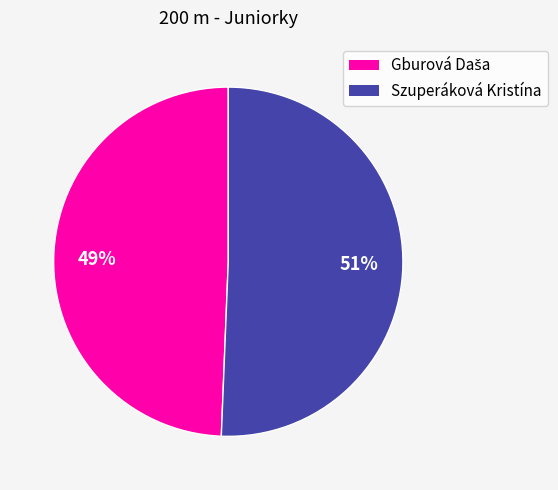

Which category has the biggest portion of the pie?

Szuperáková Kristína